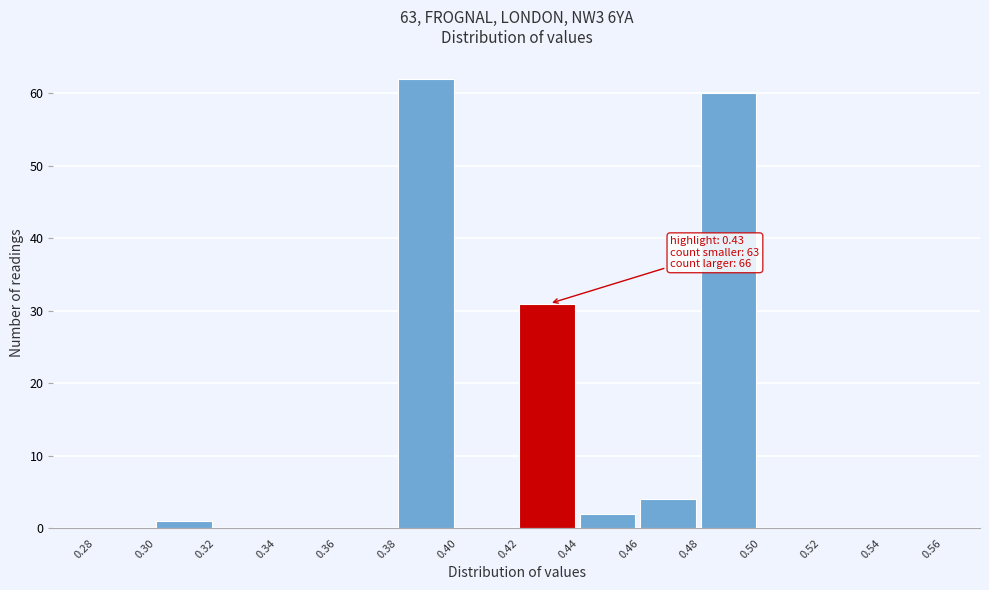

Which range on the x-axis has the tallest bar?

0.38 to 0.40